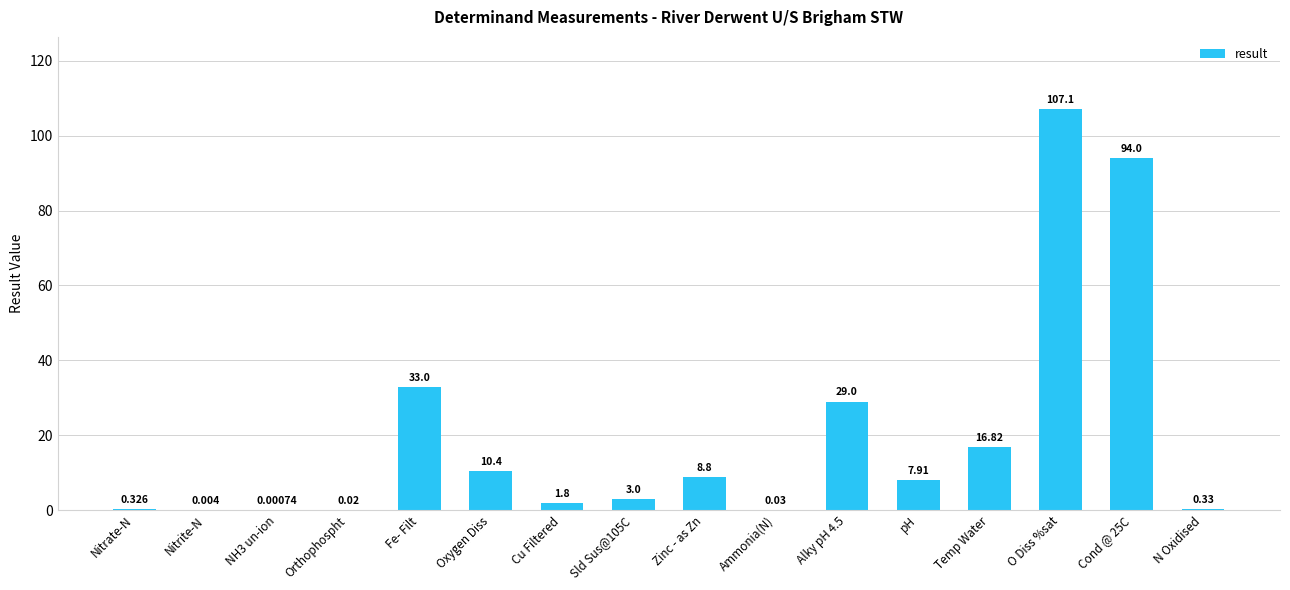

Where is the data nearest to the value 53?

Fe- Filt